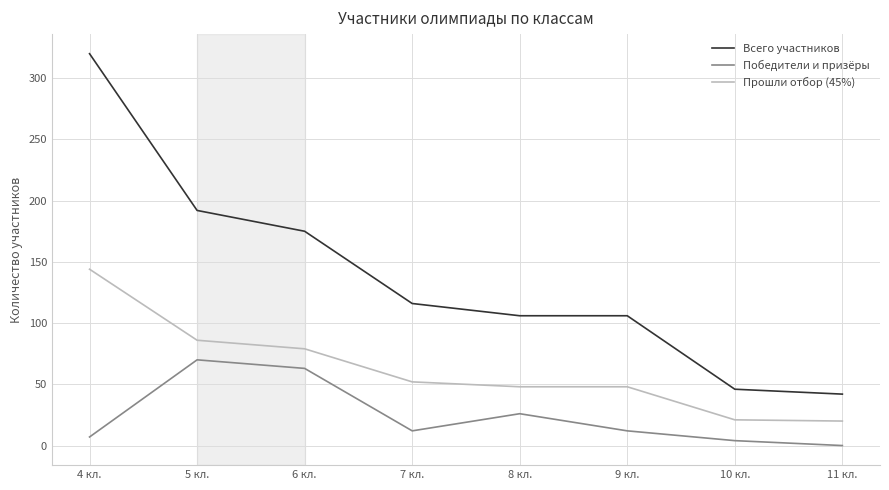

Between 4 кл. and 8 кл., which series saw the biggest shift?

Всего участников